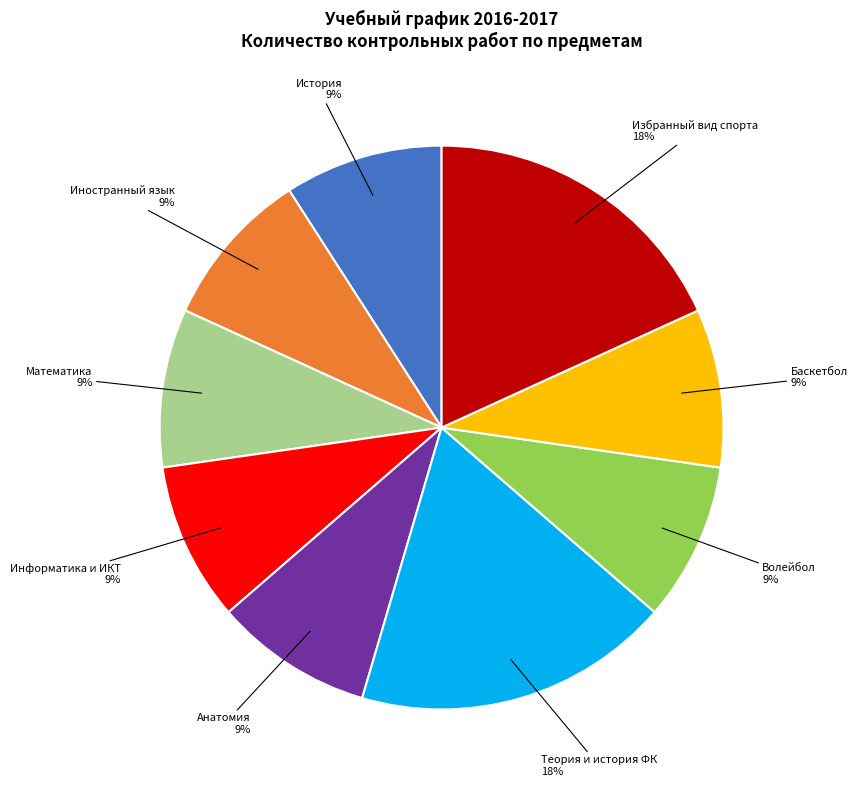

How many segments does this pie chart have?

9